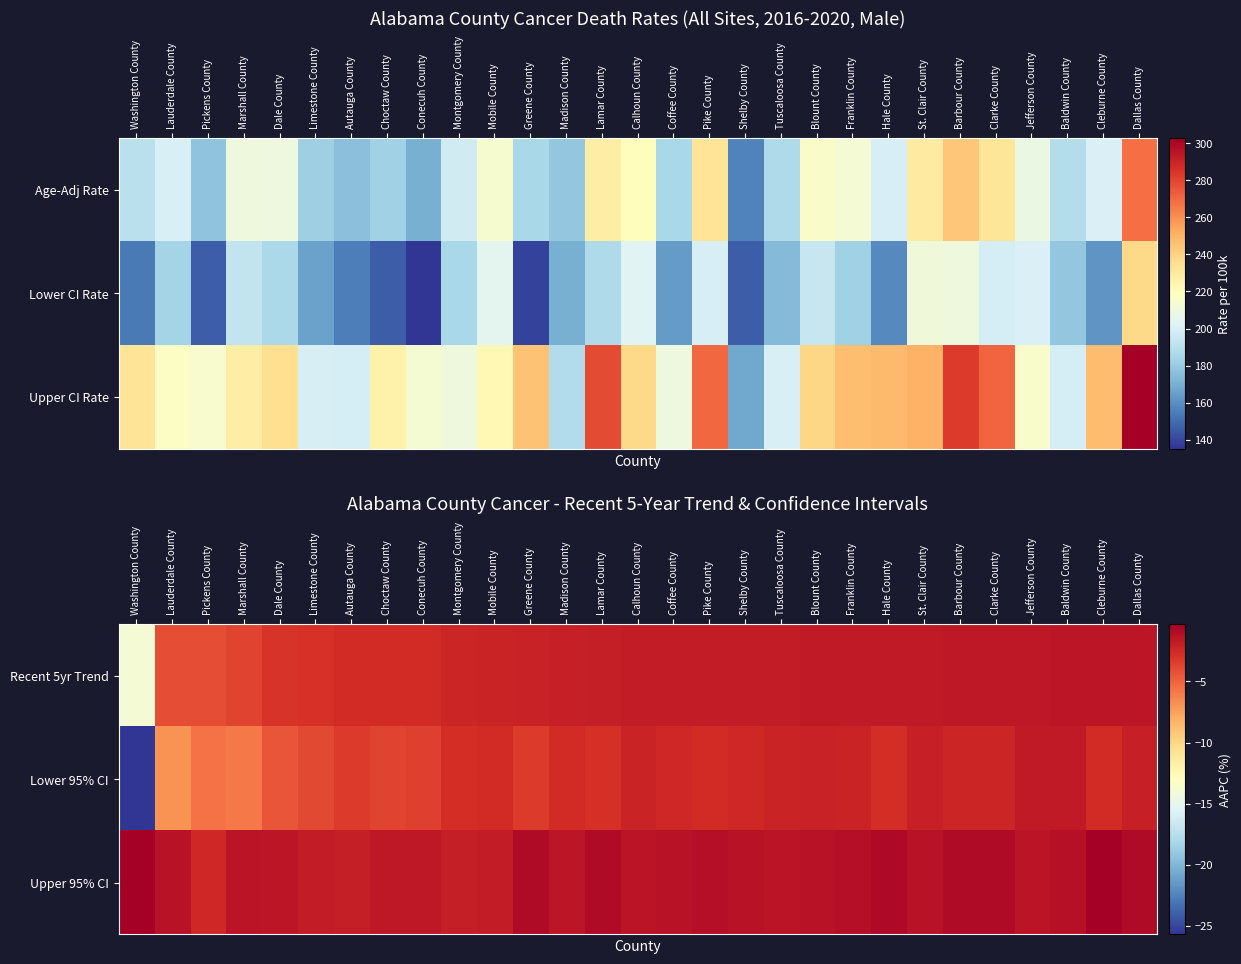

At which category is the sum across all series the highest?

Baldwin County